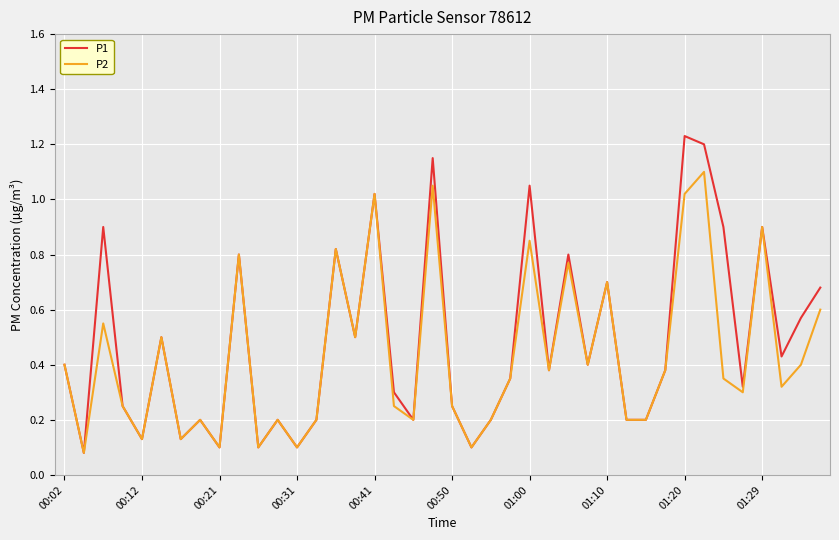

List the series in order of their peak value, lowest first.

P2, P1